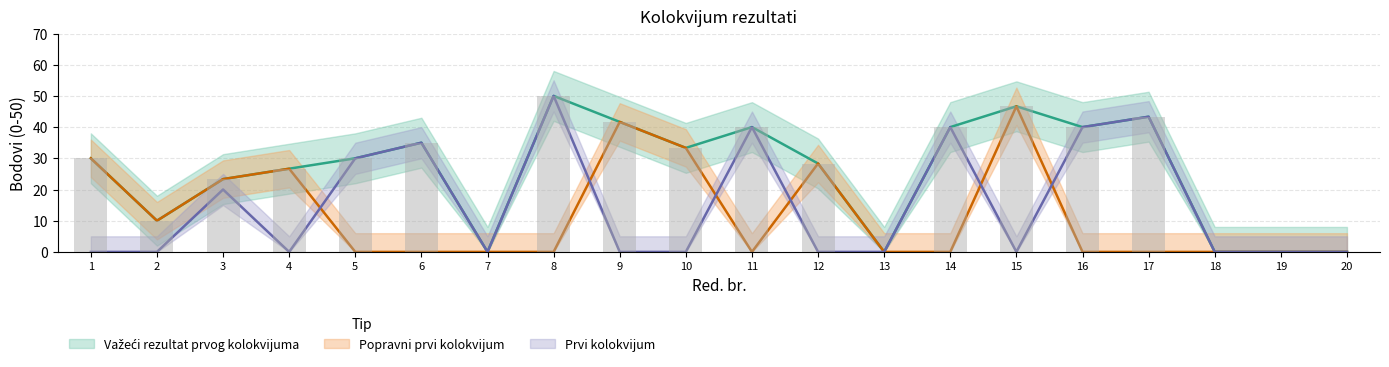

What is the sum of all Popravni prvi kolokvijum values?

240.0